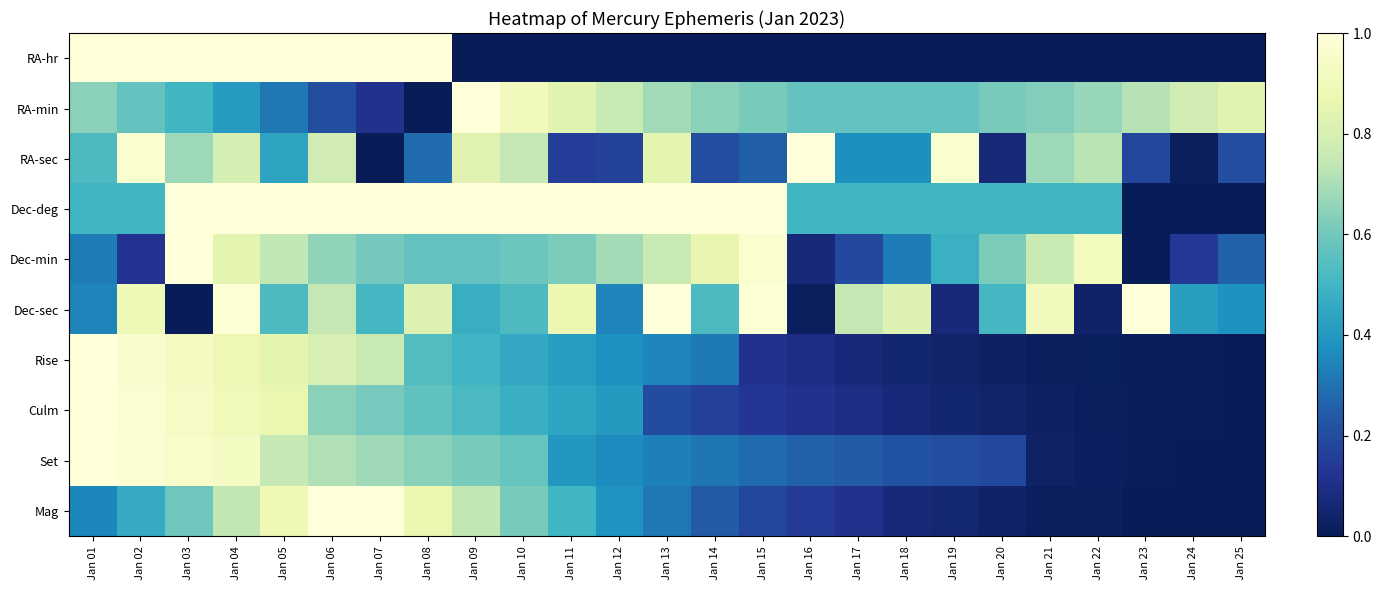

Which series changed the most between Jan 02 and Jan 21?

RA-hr